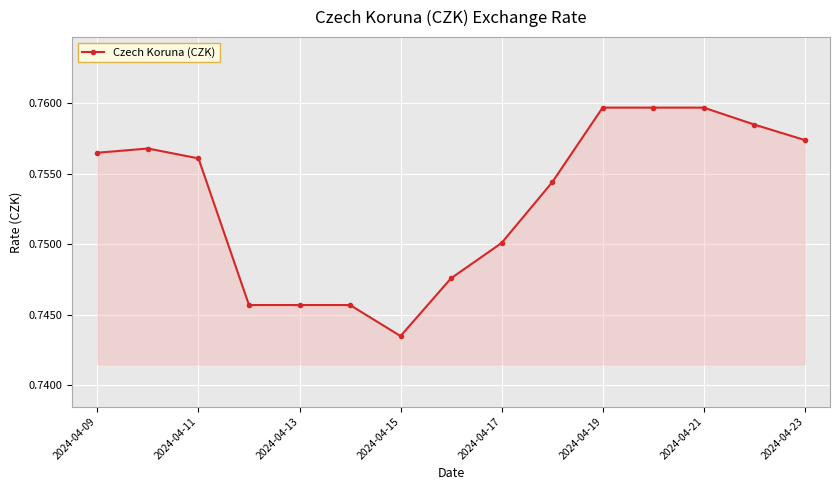

Count the values in the range 0 to 1.

15